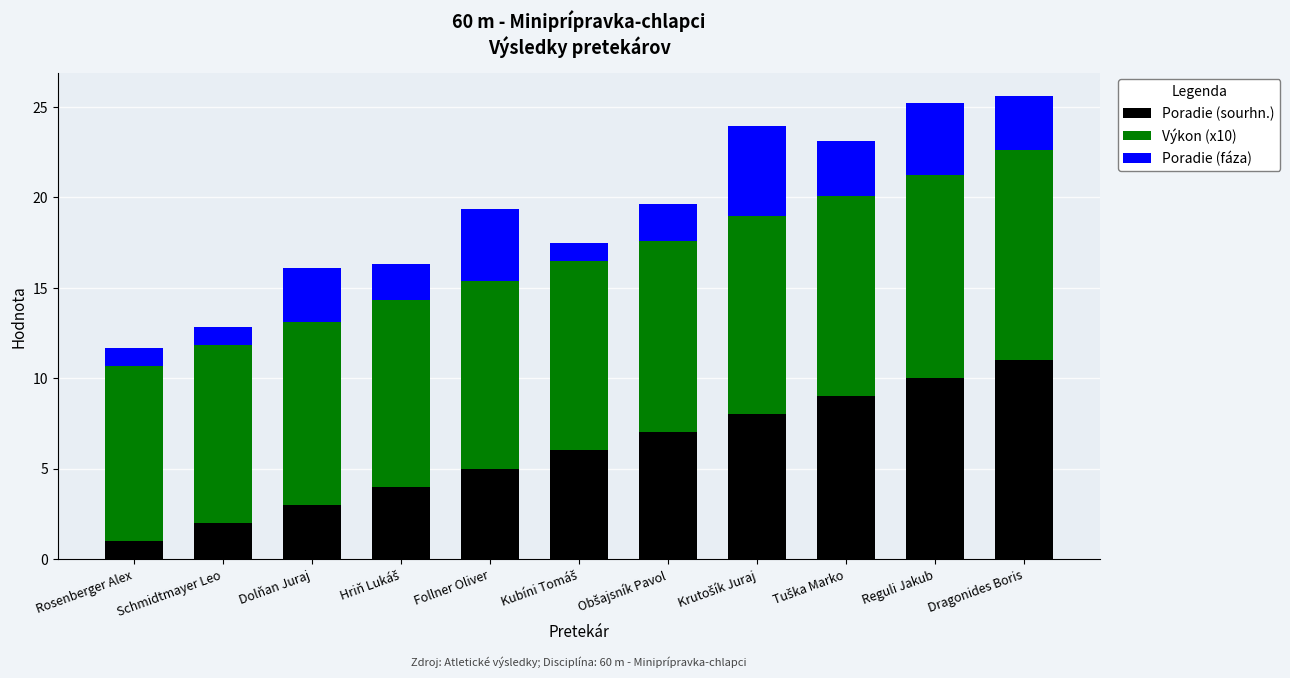

What value does the Poradie (sourhn.) series have at Dragonides Boris?

11.0